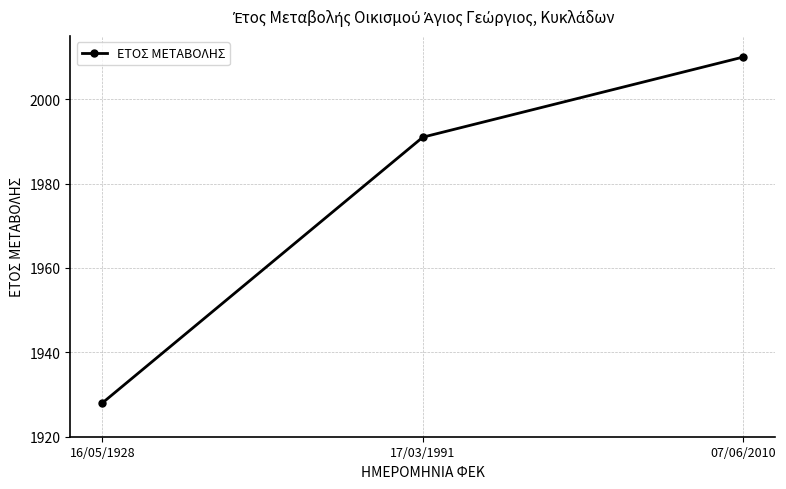

What is the maximum value shown in the chart?

2010